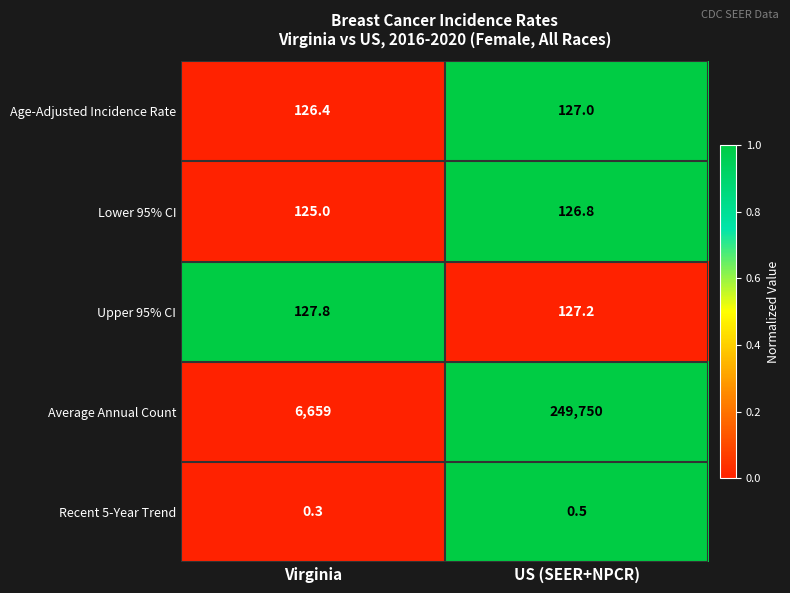

What is the total value across all series at US (SEER+NPCR)?

250131.5